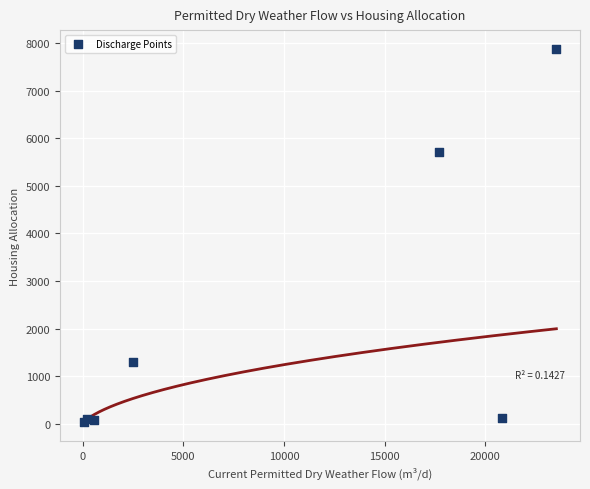

What Y value in the scatter plot is closest to 3955?

5714